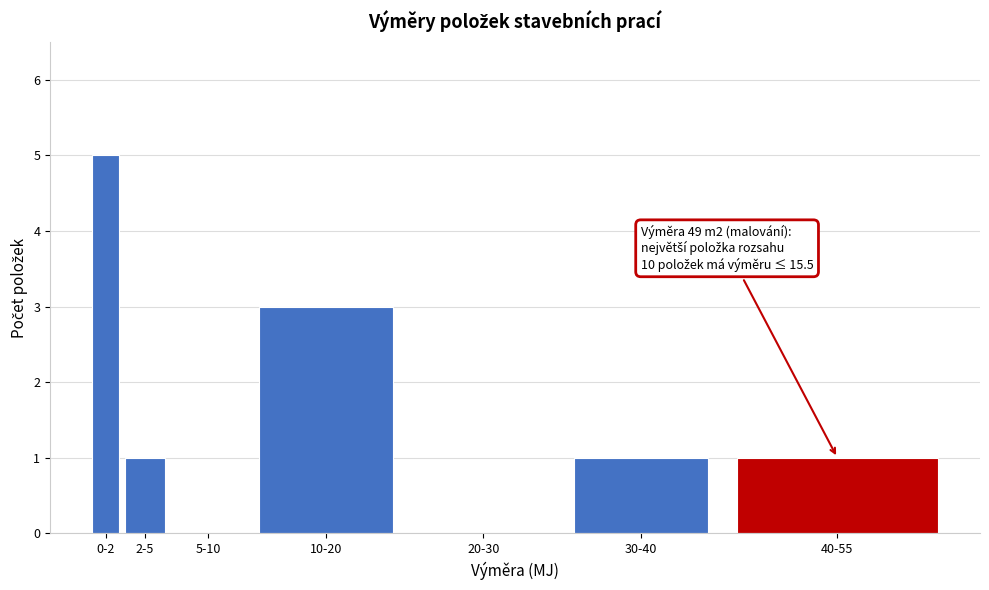

Reading left to right, transcribe all the data shown in this chart.

0-2=5	2-5=1	5-10=0	10-20=3	20-30=0	30-40=1	40-55=1